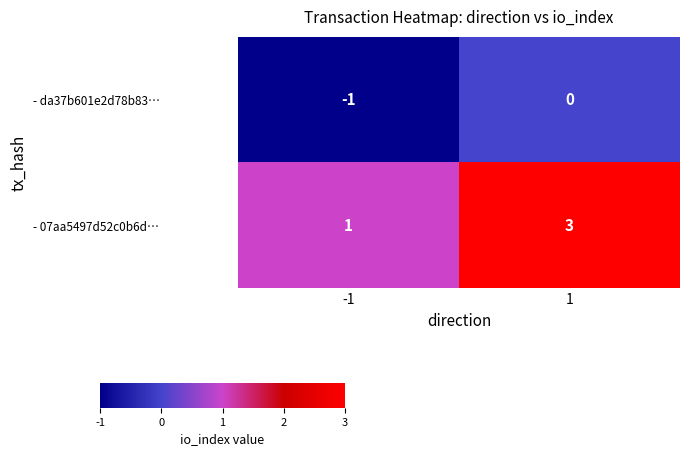

At which category does the chart reach its minimum across all series?

-1